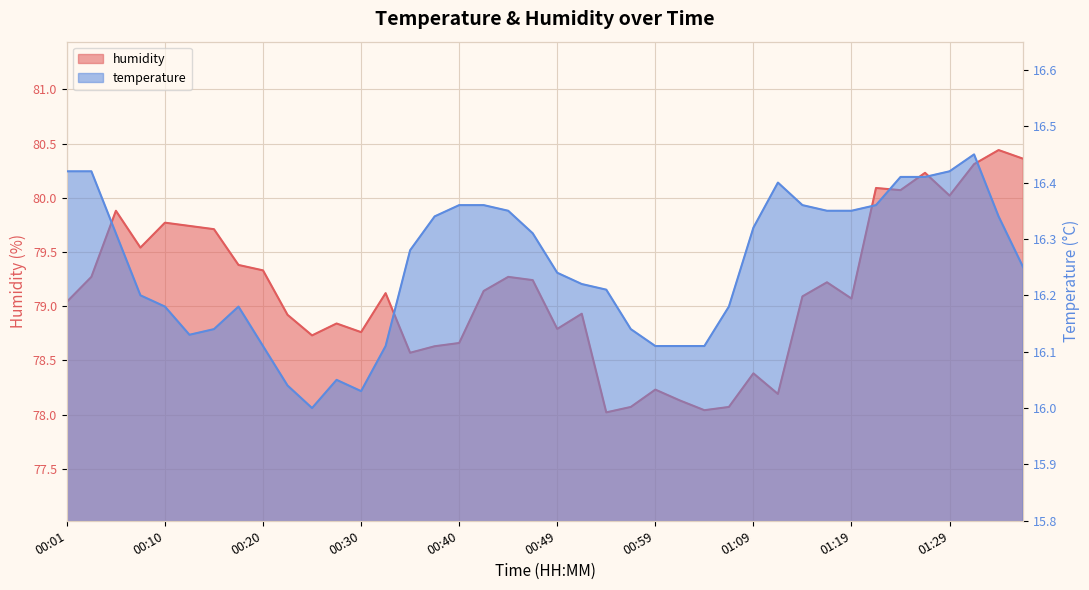

List the series in order of their peak value, highest first.

humidity, temperature